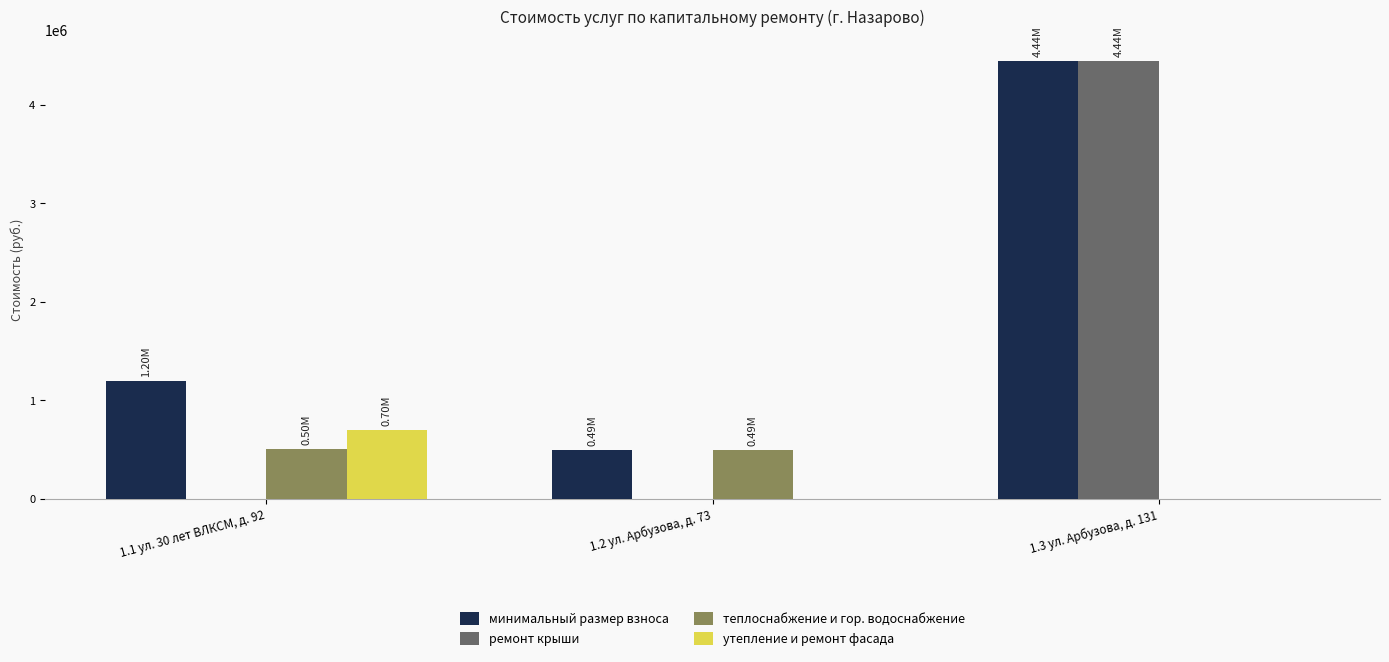

What is the sum of all теплоснабжение и гор. водоснабжение values?

994229.1